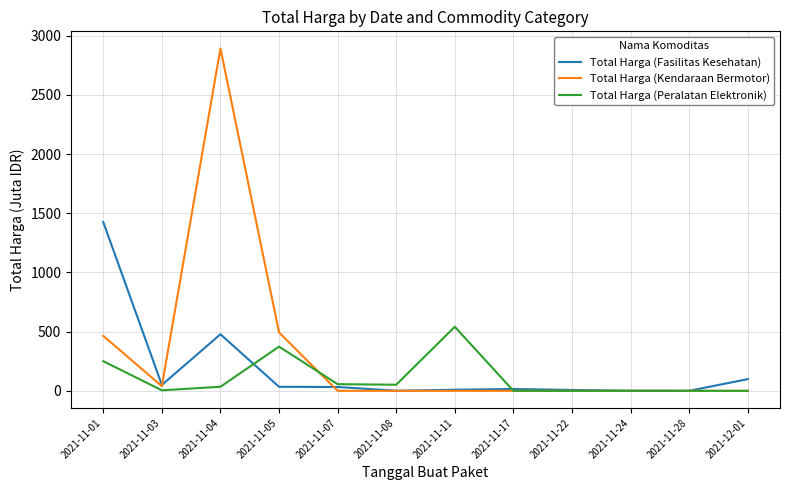

Between which two adjacent categories do Total Harga (Peralatan Elektronik) and Total Harga (Fasilitas Kesehatan) first intersect?

2021-11-04 and 2021-11-05